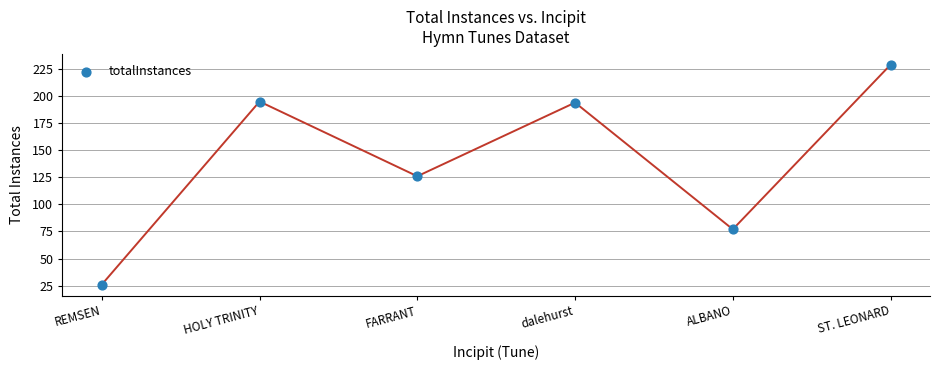

What is the average Y value?

141